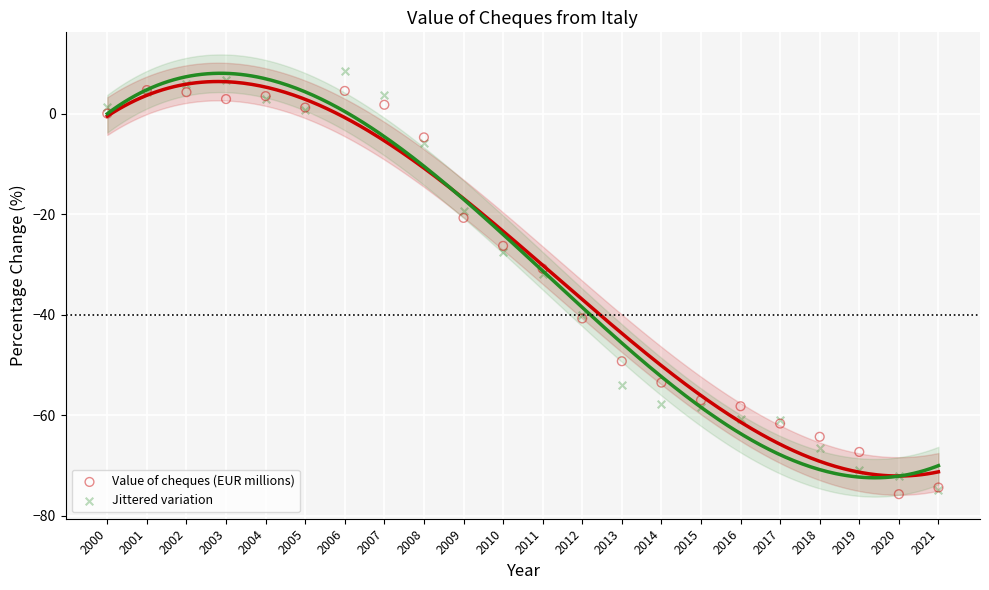

Across all series, what Y value is closest to -33?

-32.0